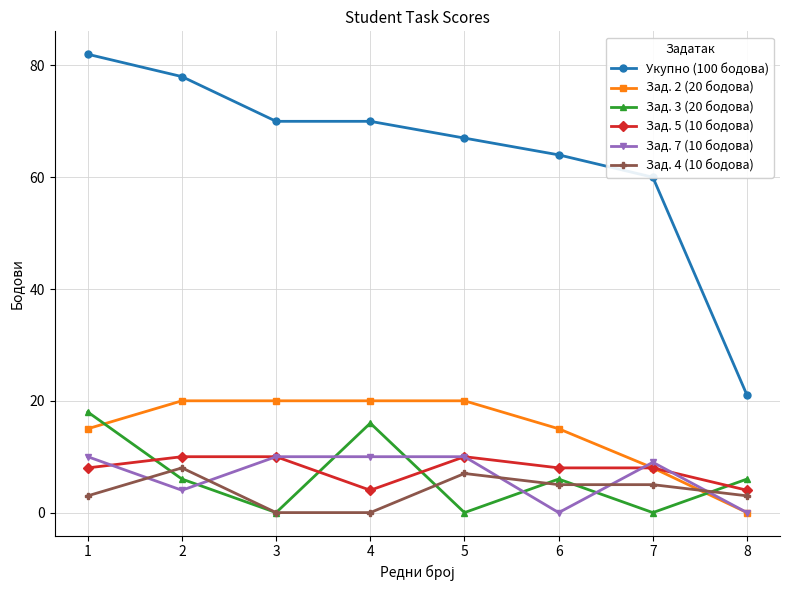

How many data points does each series have?

8